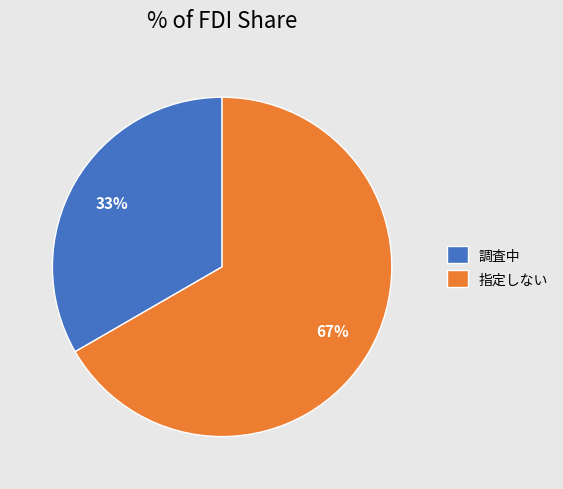

Which category has the biggest portion of the pie?

指定しない